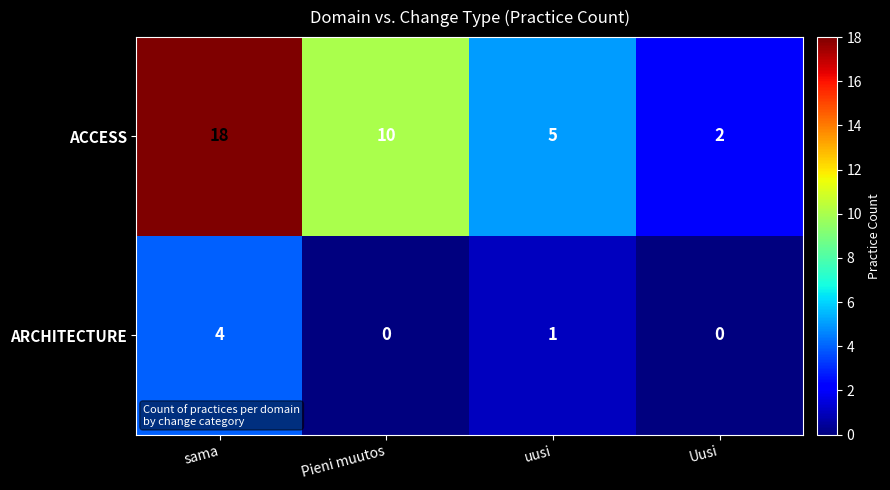

At which category is the sum across all series the highest?

sama